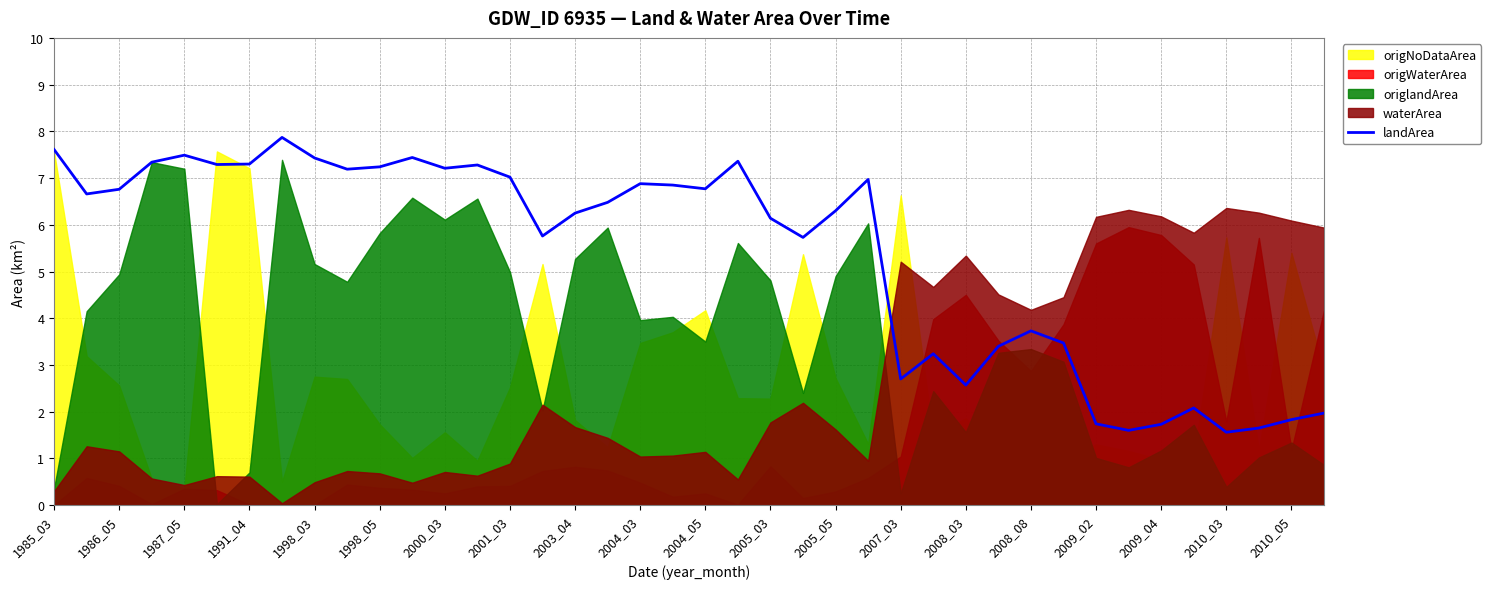

True or false: landArea has a value of 11.2 at 1986_05.

False